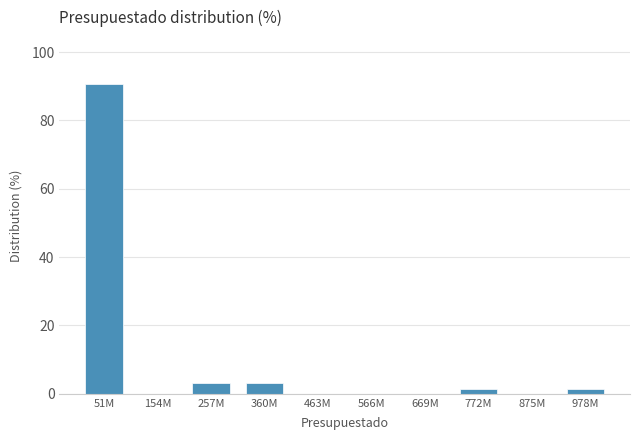

Reading right to left, transcribe all the data shown in this chart.

978M=1.5	875M=0.0	772M=1.5	669M=0.0	566M=0.0	463M=0.0	360M=3.1	257M=3.1	154M=0.0	51M=90.8